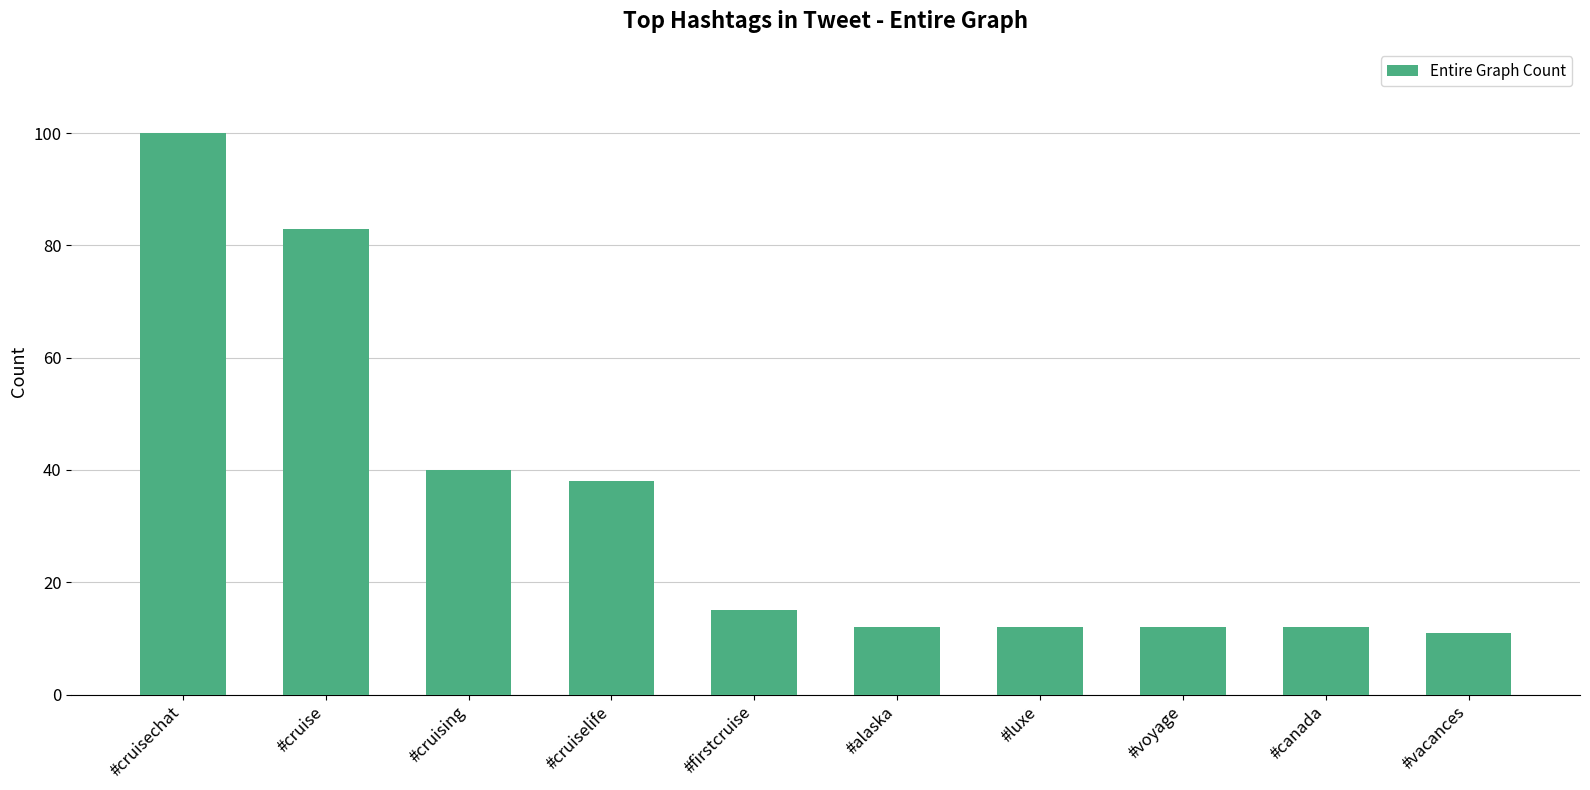

What is the change in value from #firstcruise to #canada?

-3